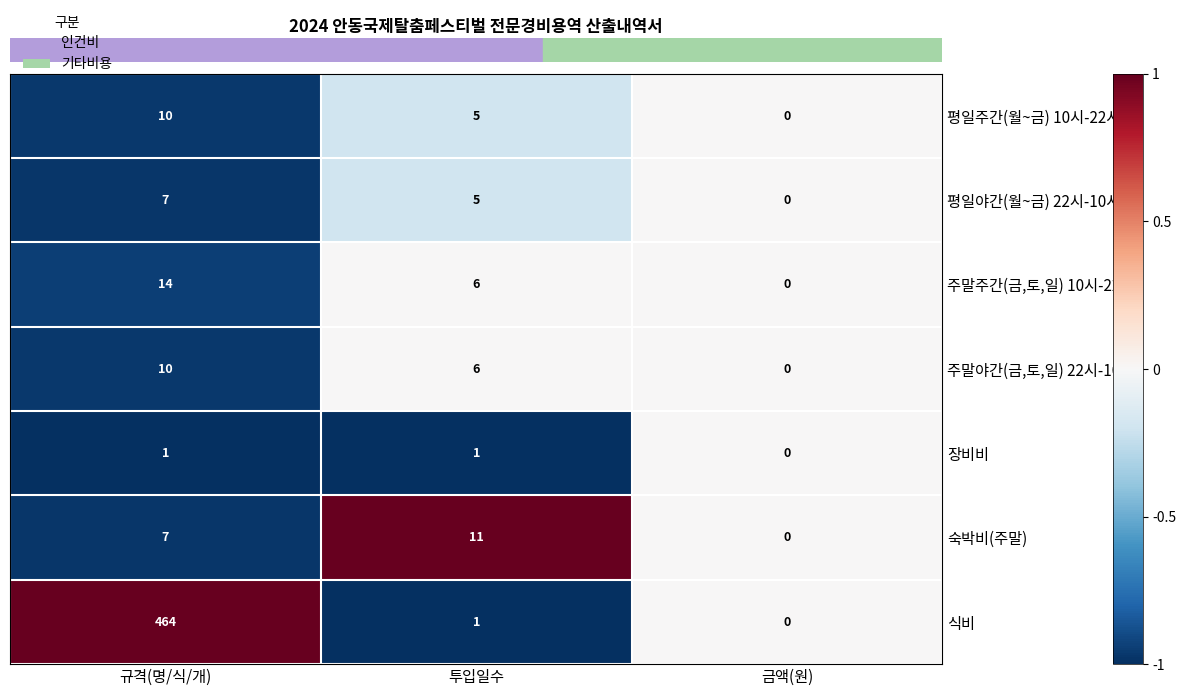

List the labels in order of 식비 value, smallest first.

금액(원), 투입일수, 규격(명/식/개)